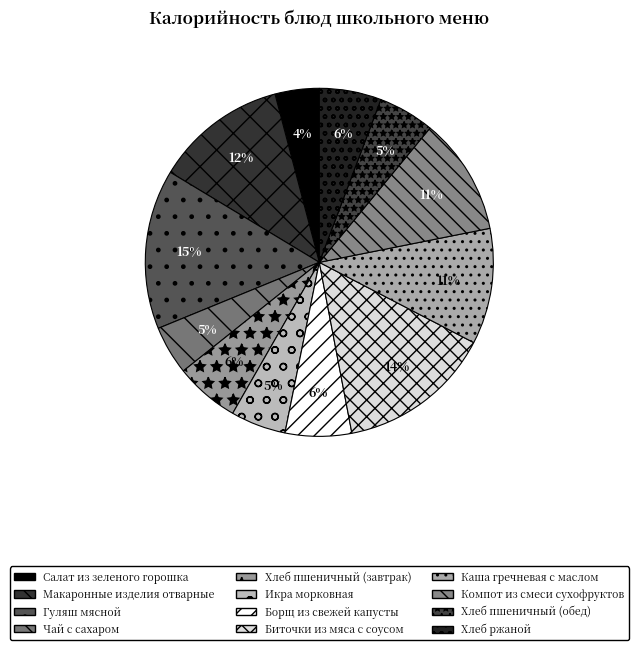

Between Гуляш мясной and Борщ из свежей капусты, which is larger?

Гуляш мясной